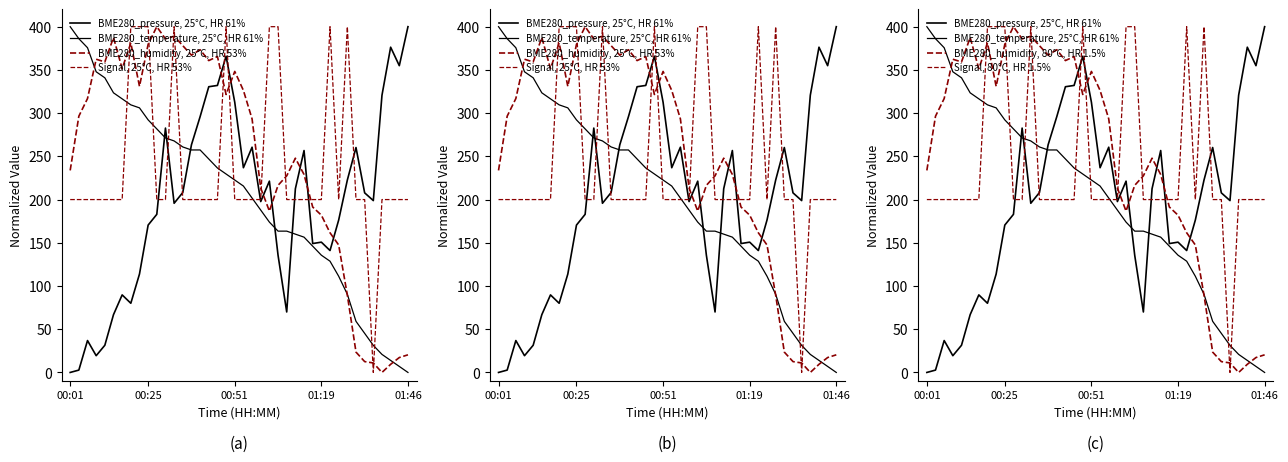

How many values in the BME280_humidity, 25°C, HR 53% series are below 296?

20